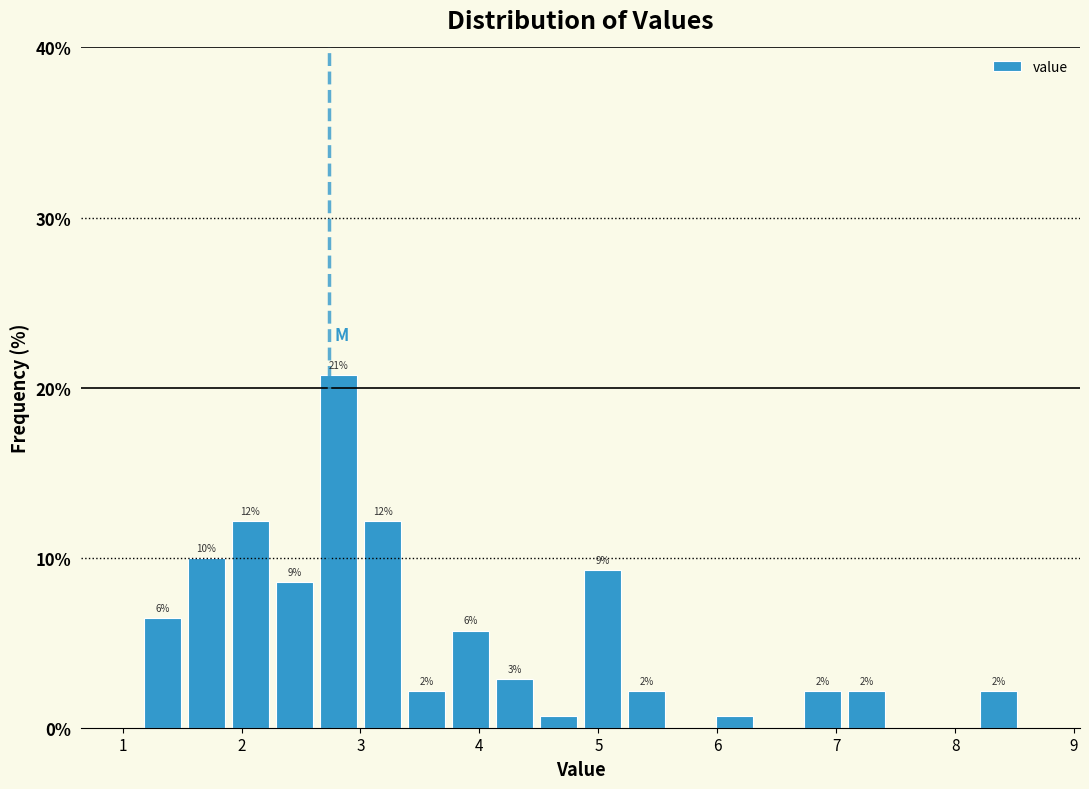

Around what value on the x-axis is the tallest bar? Give the approximate position of its centre, as read against the axis.

2.8